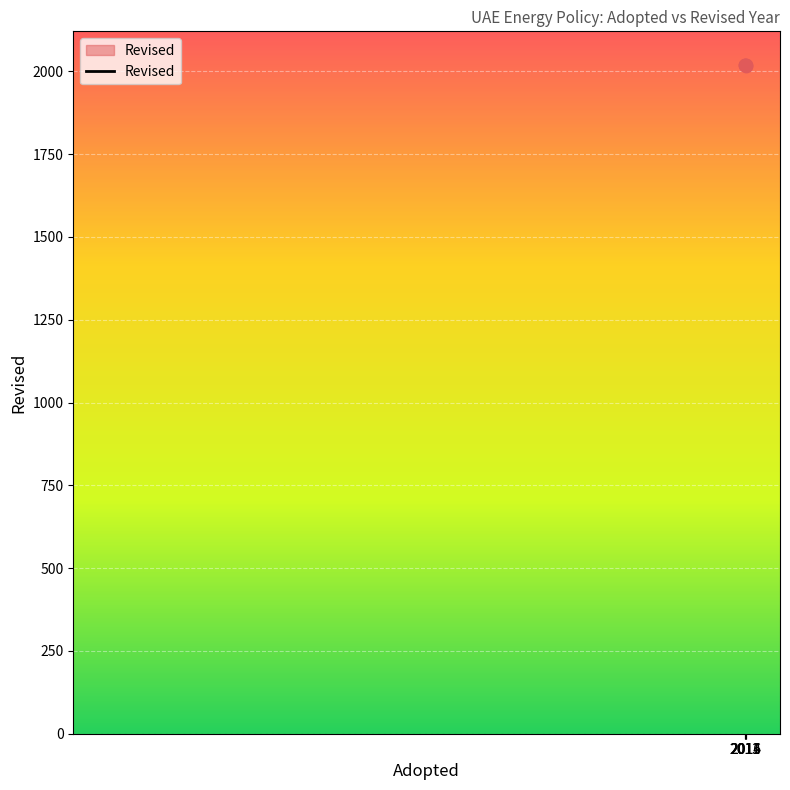

What is the average value?

2018